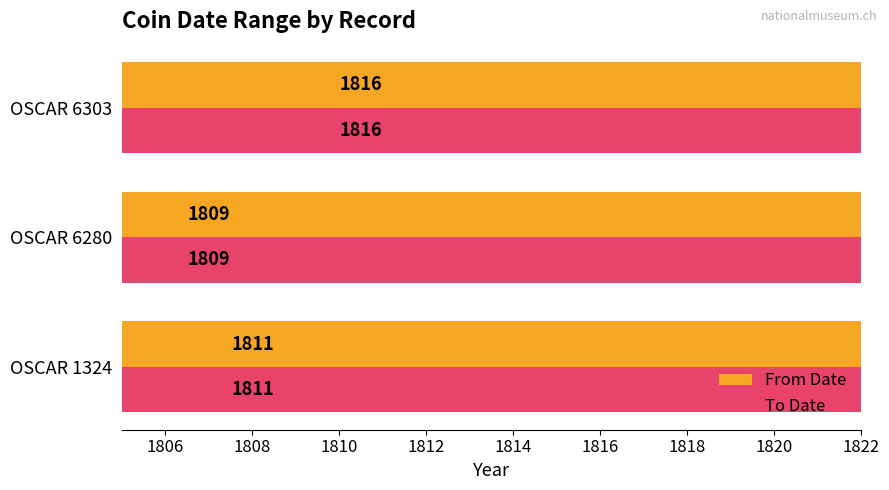

The value of From Date at OSCAR 1324 is 2543. True or false?

False